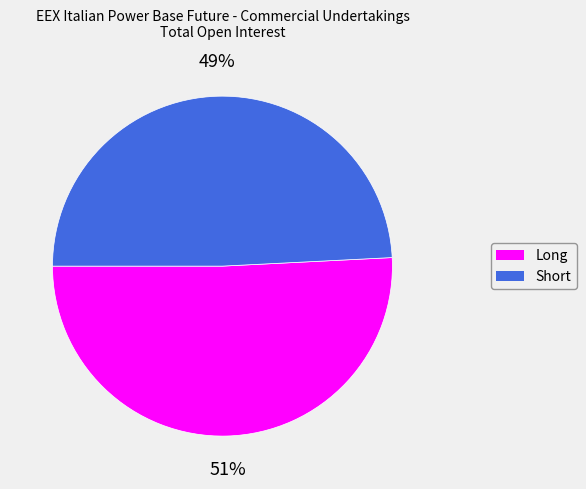

What is the largest slice in the pie chart?

Long